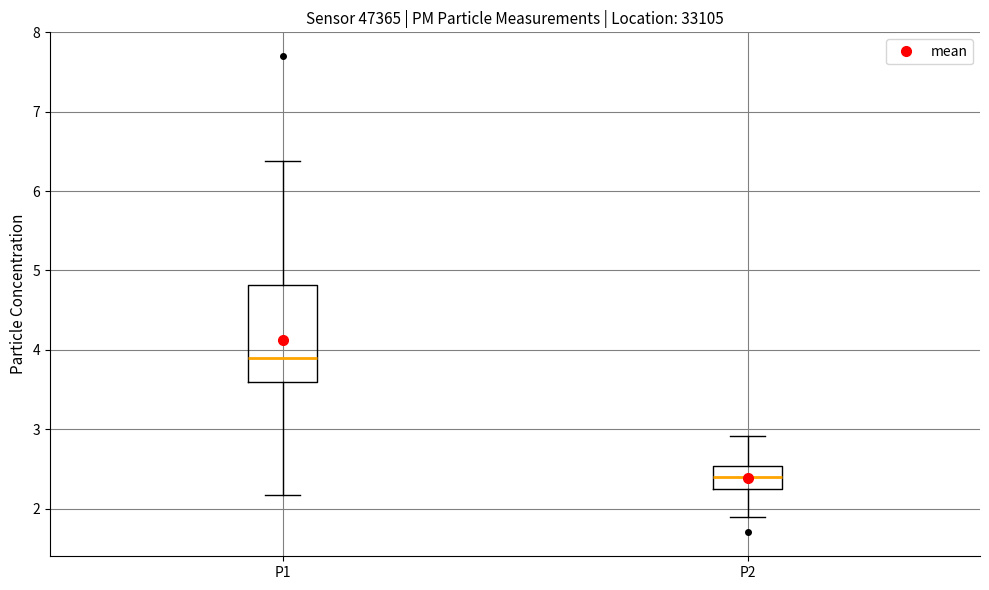

Which box has the highest median line?

P1